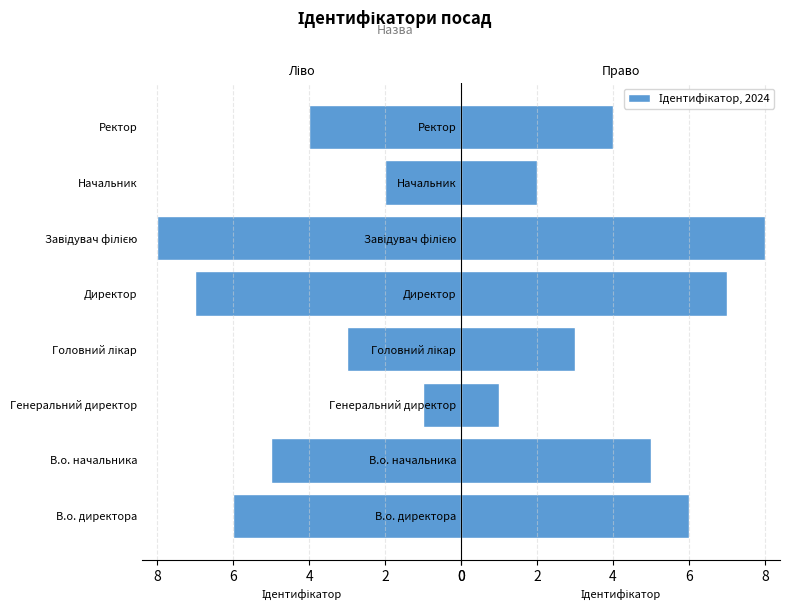

Are the bars horizontal?

Yes